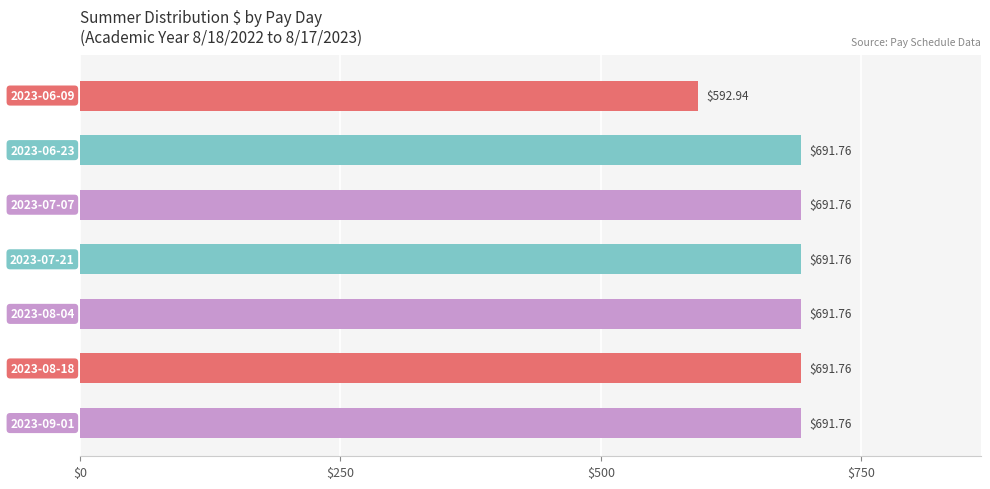

Does the chart contain stacked bars?

No